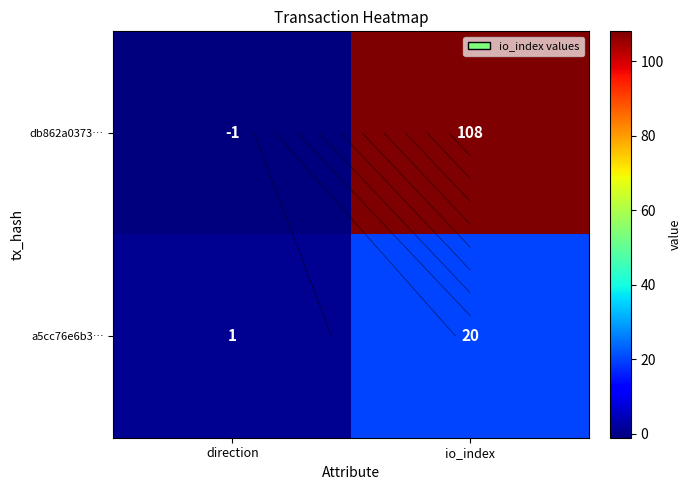

Is it true that a5cc76e6b3… equals 20 at io_index?

True